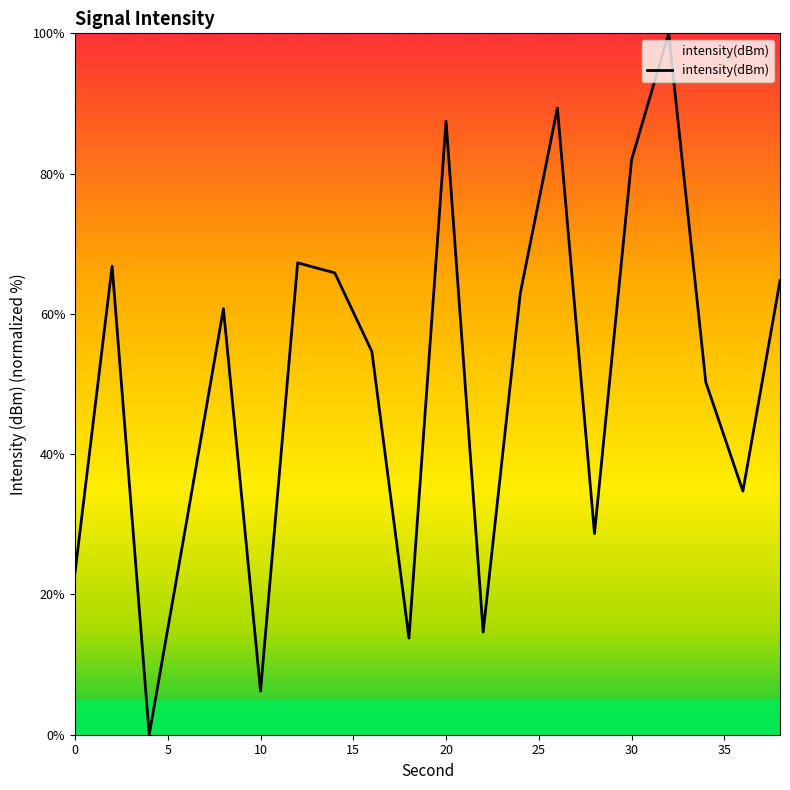

What is the sum of all values?

1003.4